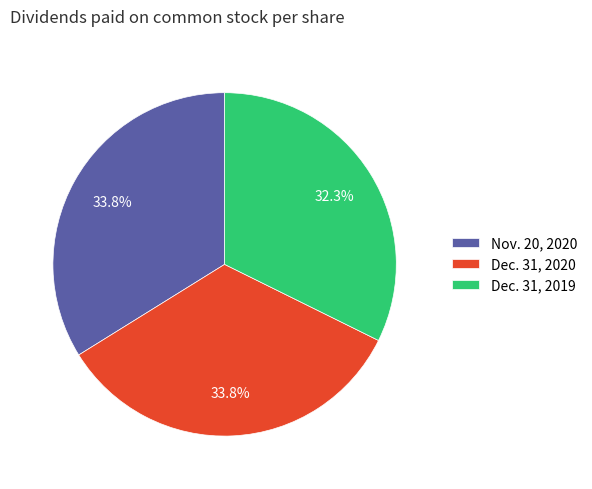

Is there a majority slice in this chart?

No